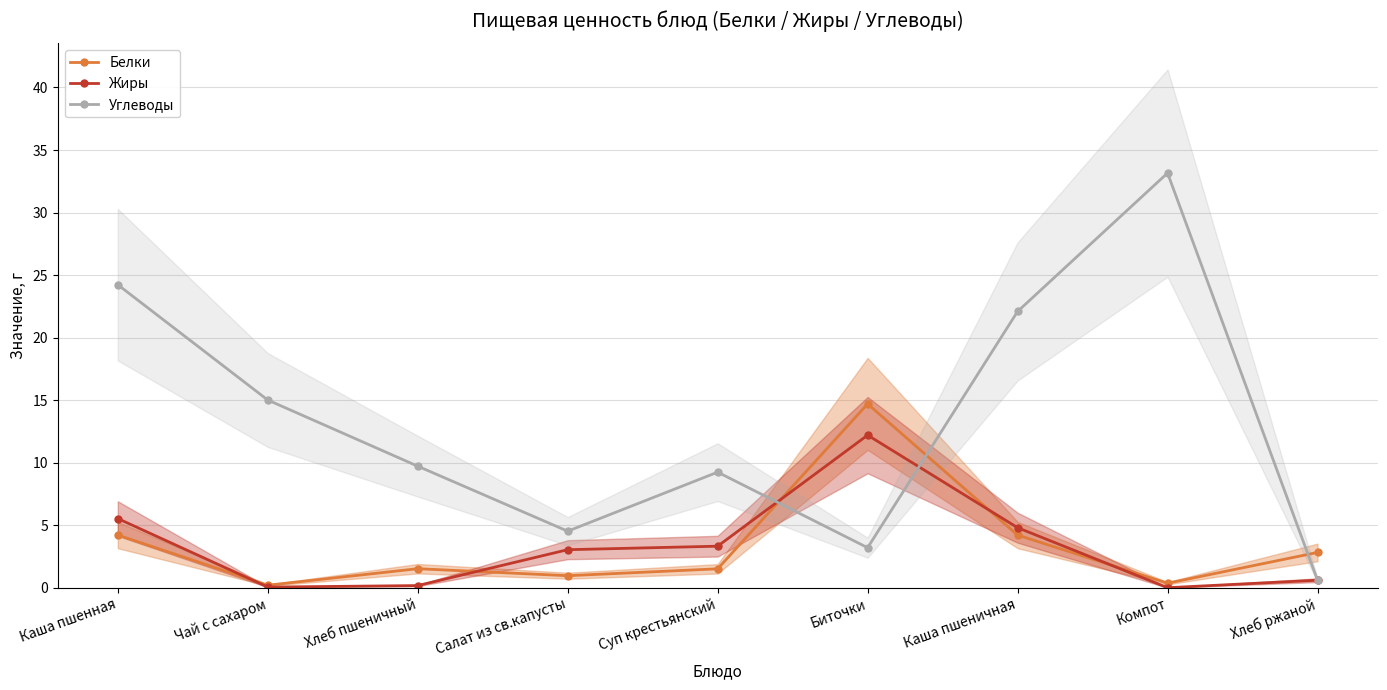

What is the total value across all series at Каша пшеничная?

31.1